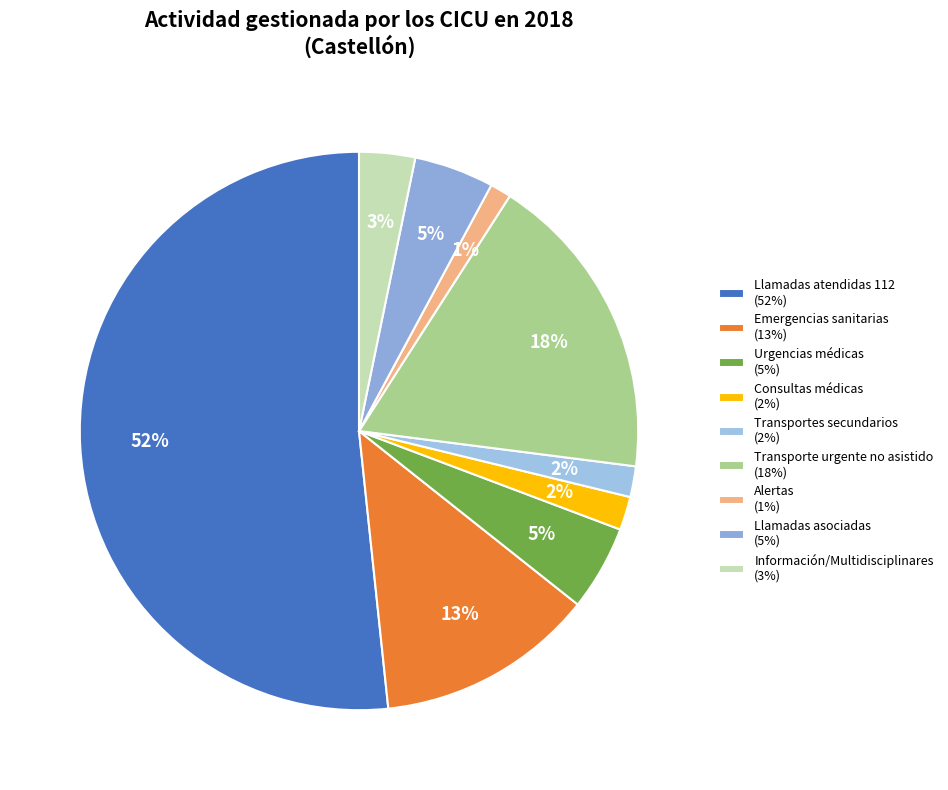

How many segments does this pie chart have?

9